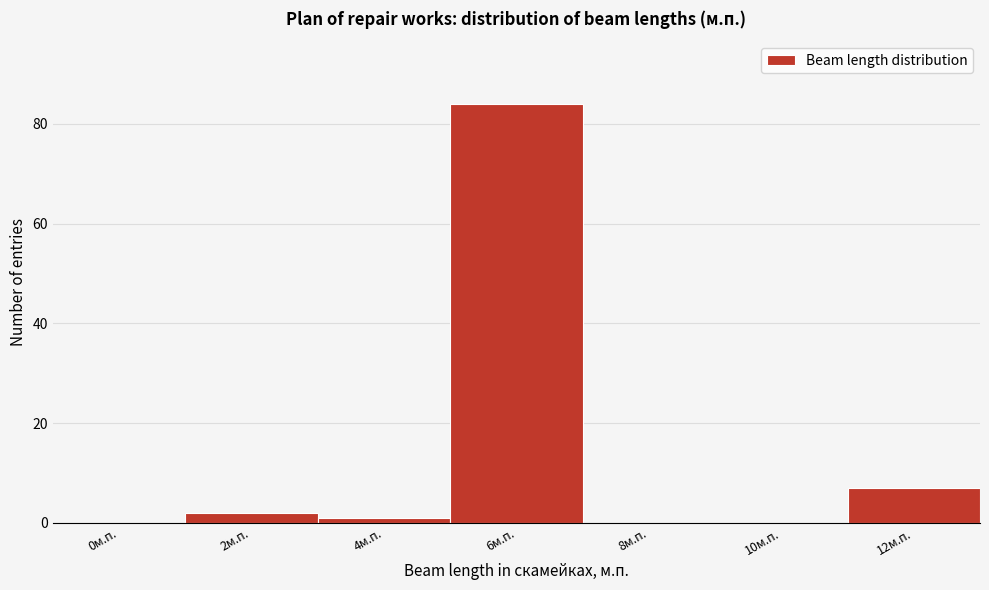

Reading left to right, list all the values displayed in this chart.

0м.п.=0	2м.п.=2	4м.п.=1	6м.п.=84	8м.п.=0	10м.п.=0	12м.п.=7